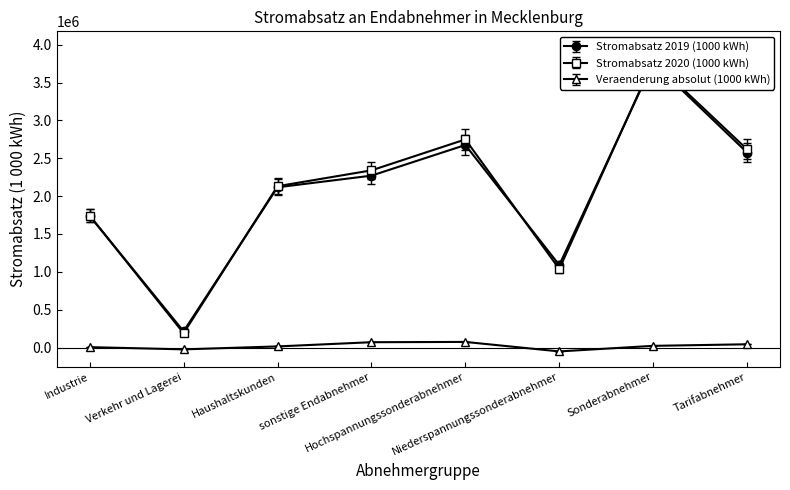

Reading left to right, what are all the values shown in this chart?

Stromabsatz 2019 (1000 kWh): Industrie=1739006	Verkehr und Lagerei=213986	Haushaltskunden=2117265	sonstige Endabnehmer=2270868	Hochspannungssonderabnehmer=2675972	Niederspannungssonderabnehmer=1089328	Sonderabnehmer=3765300	Tarifabnehmer=2575825
Stromabsatz 2020 (1000 kWh): Industrie=1743891	Verkehr und Lagerei=189381	Haushaltskunden=2131498	sonstige Endabnehmer=2340802	Hochspannungssonderabnehmer=2749649	Niederspannungssonderabnehmer=1037530	Sonderabnehmer=3787179	Tarifabnehmer=2618393
Veraenderung absolut (1000 kWh): Industrie=4885	Verkehr und Lagerei=-24605	Haushaltskunden=14233	sonstige Endabnehmer=69934	Hochspannungssonderabnehmer=73677	Niederspannungssonderabnehmer=-51798	Sonderabnehmer=21879	Tarifabnehmer=42568